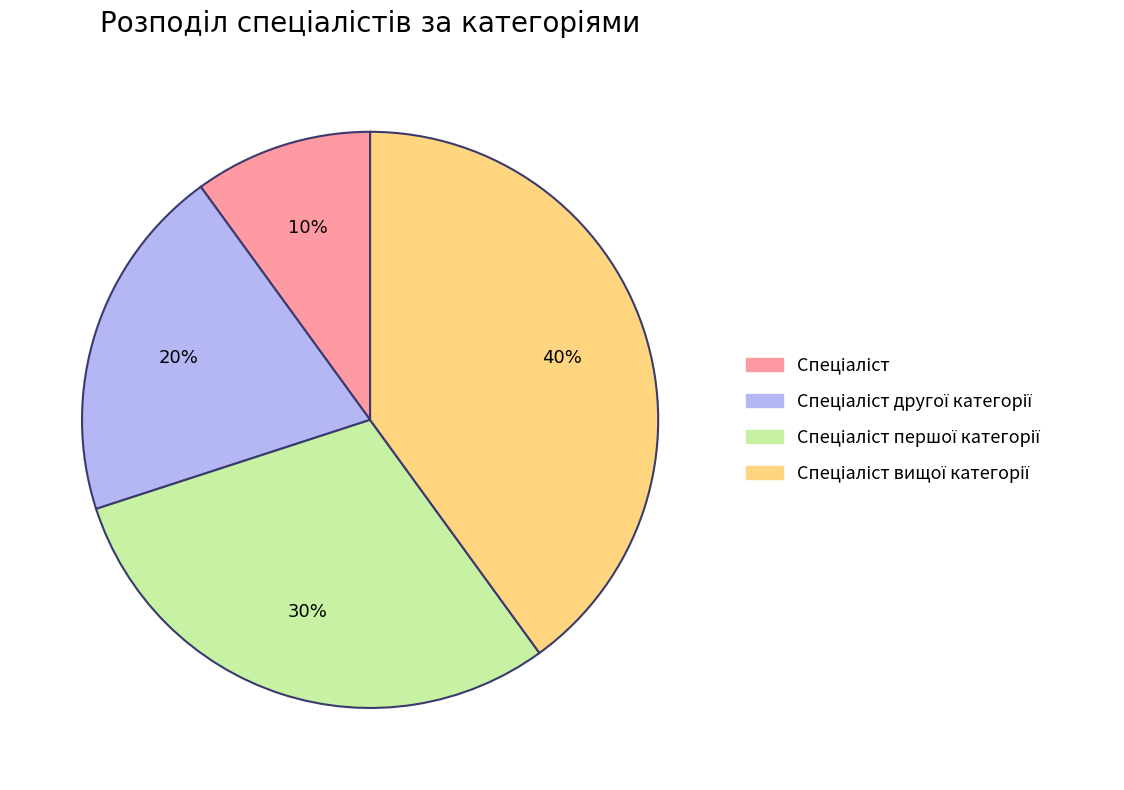

Does any single category account for the majority?

No